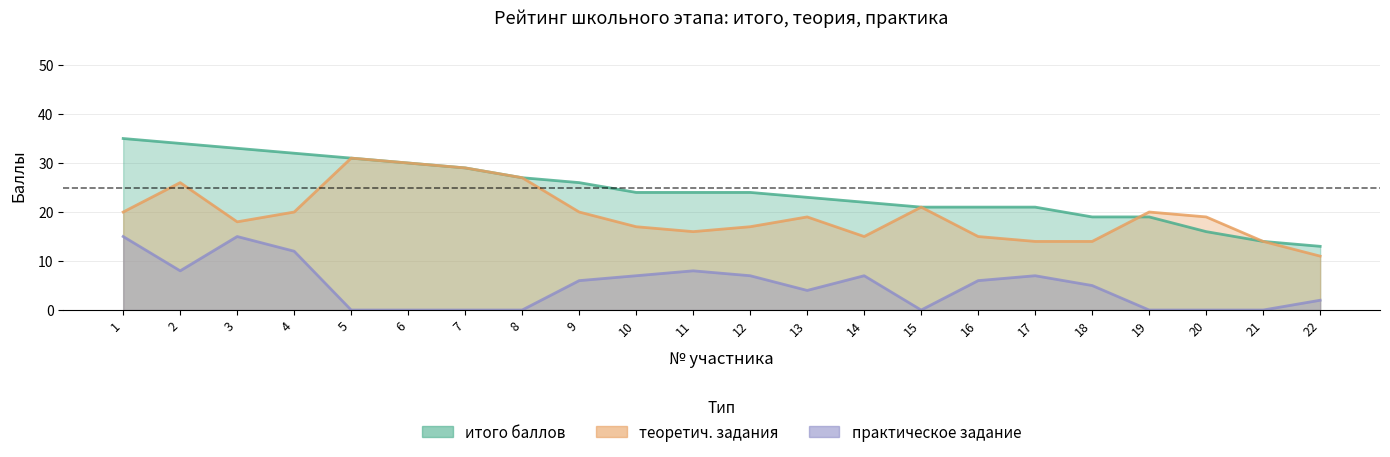

At which label does итого баллов reach its peak?

1